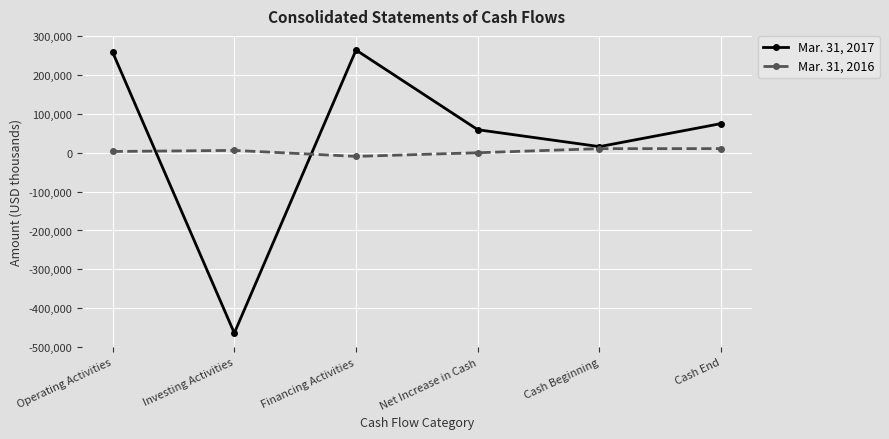

What position from the right is Net Increase in Cash?

3